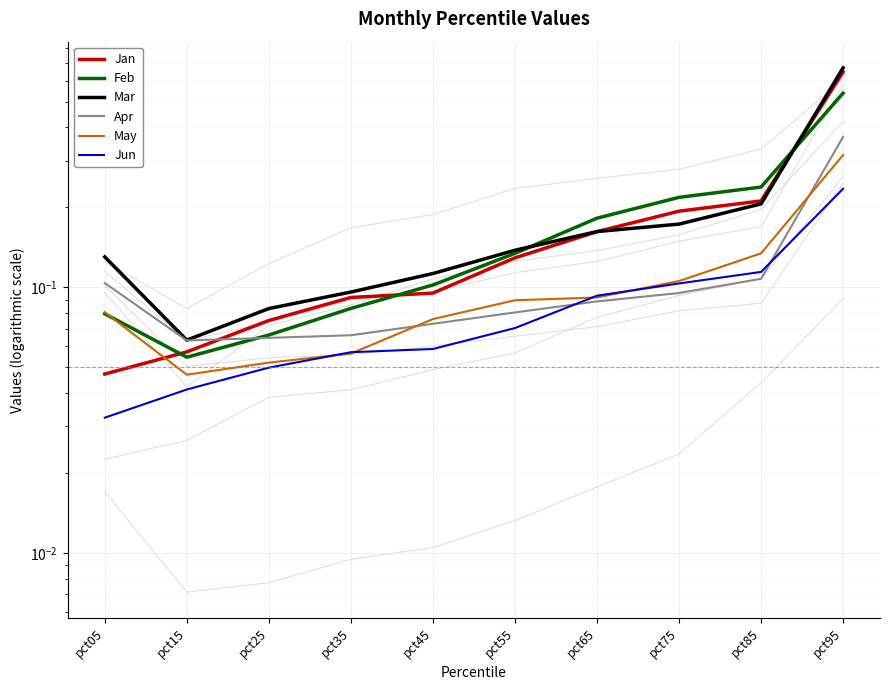

True or false: Mar and Jun intersect in this chart.

False